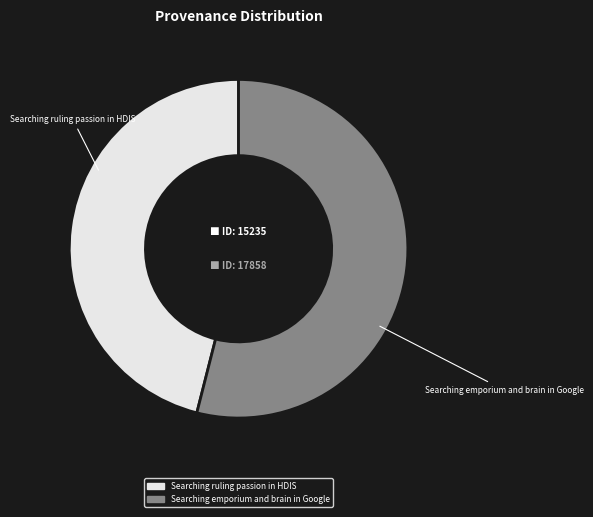

Which category has the biggest portion of the pie?

Searching emporium and brain in Google